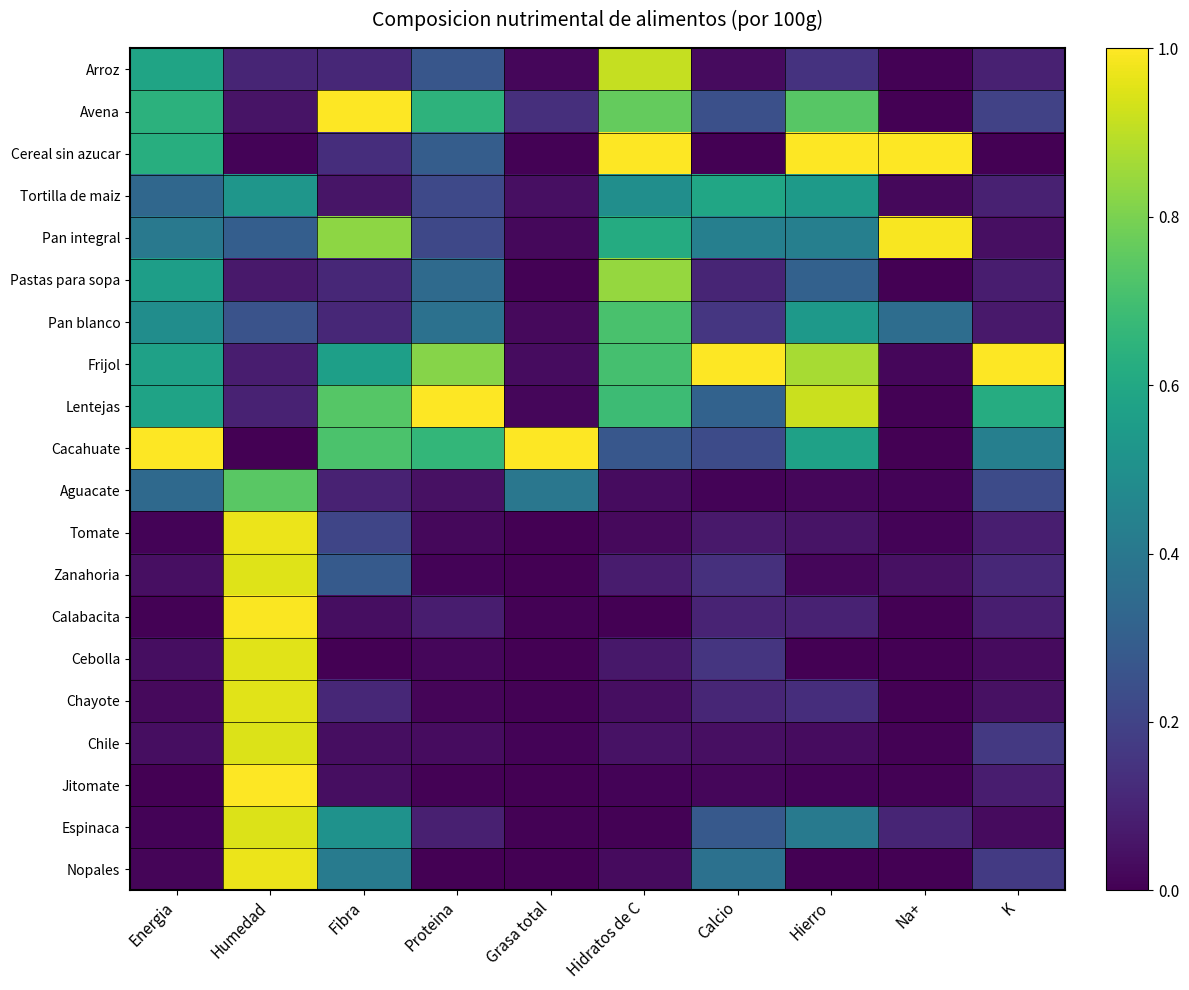

What is the maximum value shown in the chart?

1.0